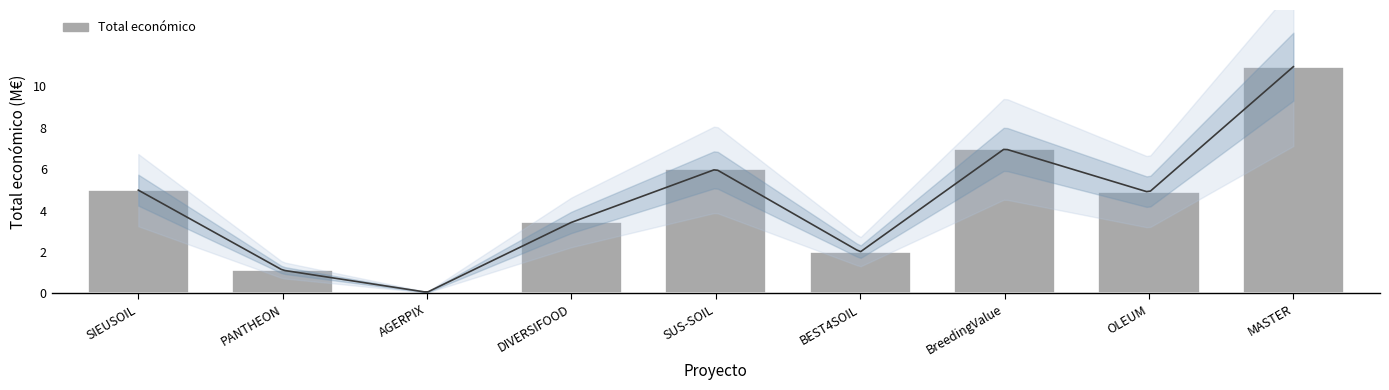

Is it true that the value at BEST4SOIL is 1998299?

True